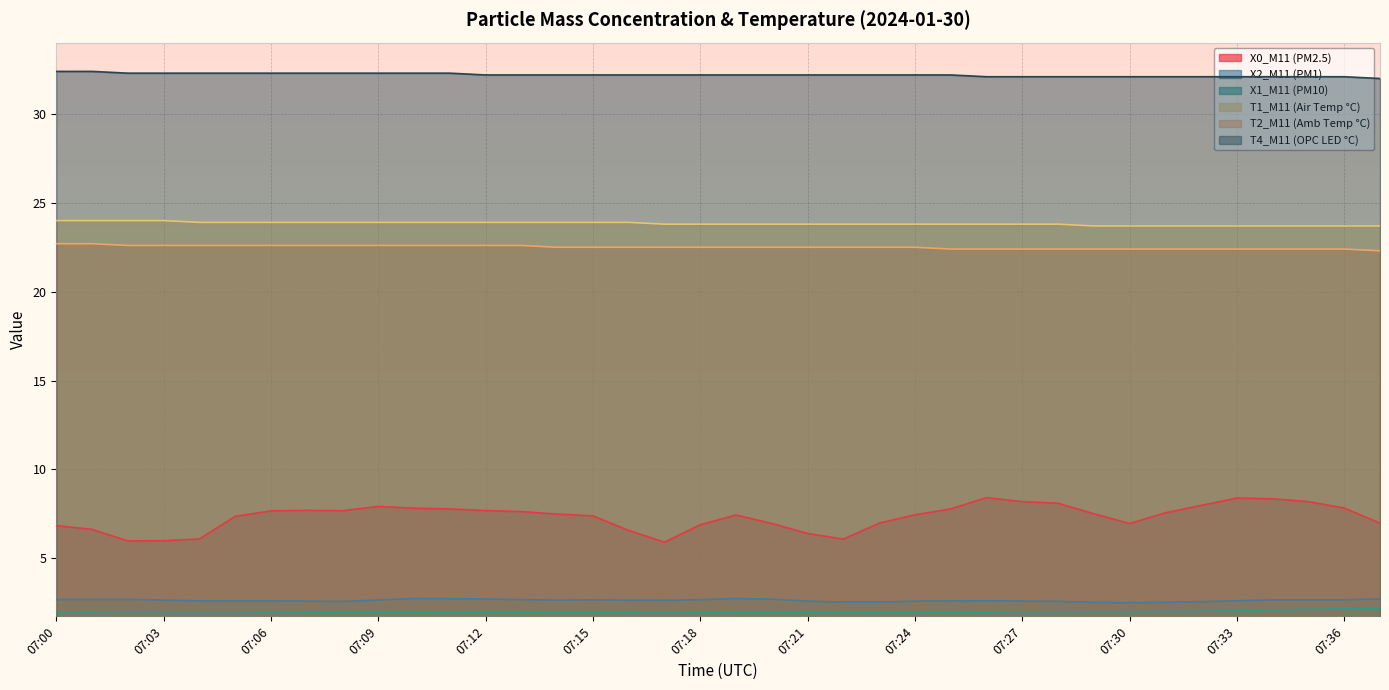

Rank the series at 07:37 from lowest to highest value.

X1_M11 (PM10), X2_M11 (PM1), X0_M11 (PM2.5), T2_M11 (Amb Temp °C), T1_M11 (Air Temp °C), T4_M11 (OPC LED °C)